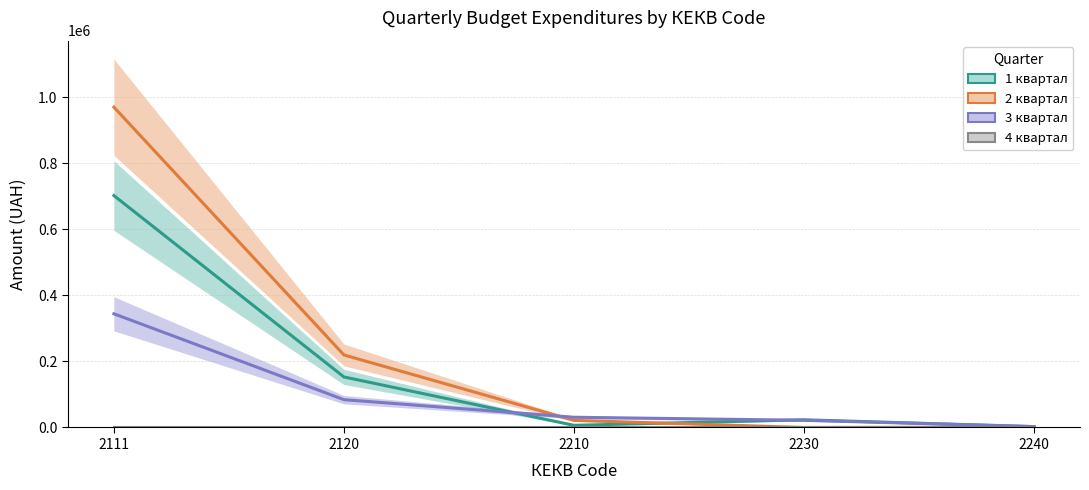

Where is 3 квартал nearest to the value 173296?

2120